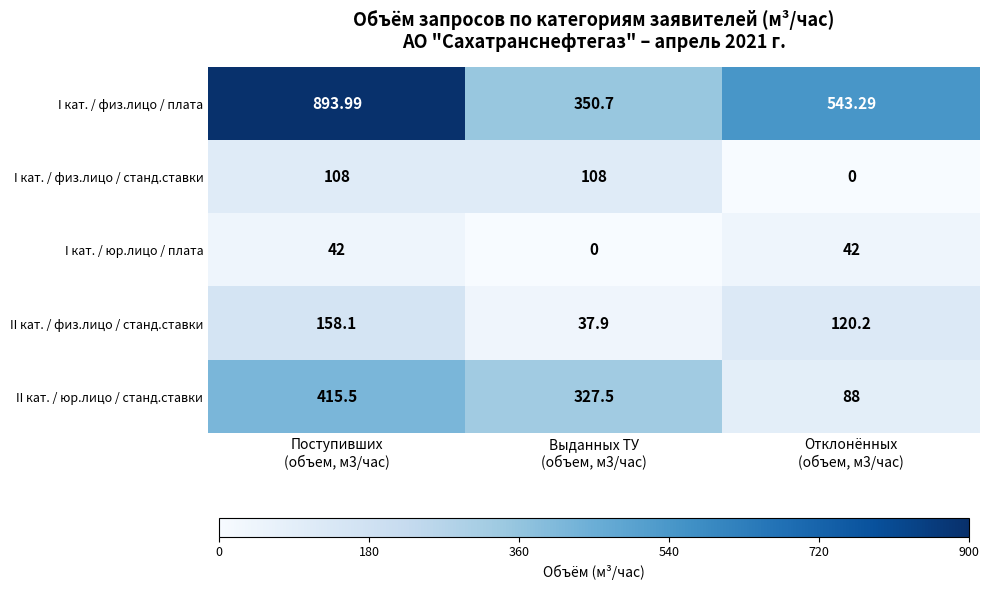

Count the number of categories in the chart.

3